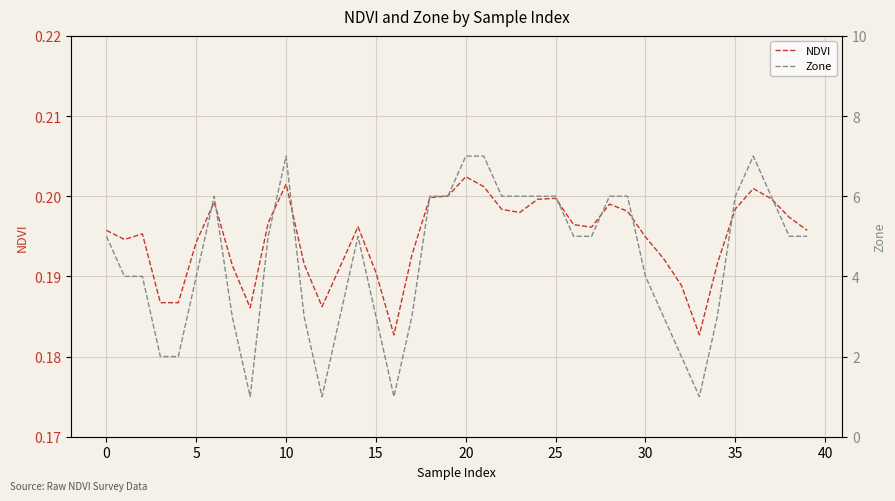

What is the value of the Zone point at the 28th from the left?

5.0